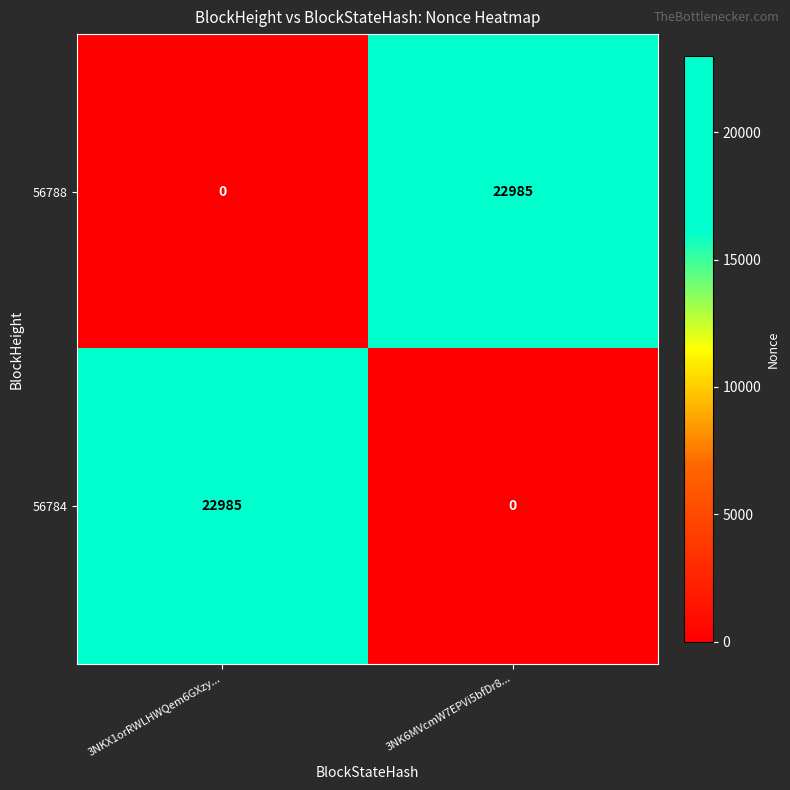

True or false: 56784 has a value of 0 at 3NK6MVcmW7EPVi5bfDr8....

True